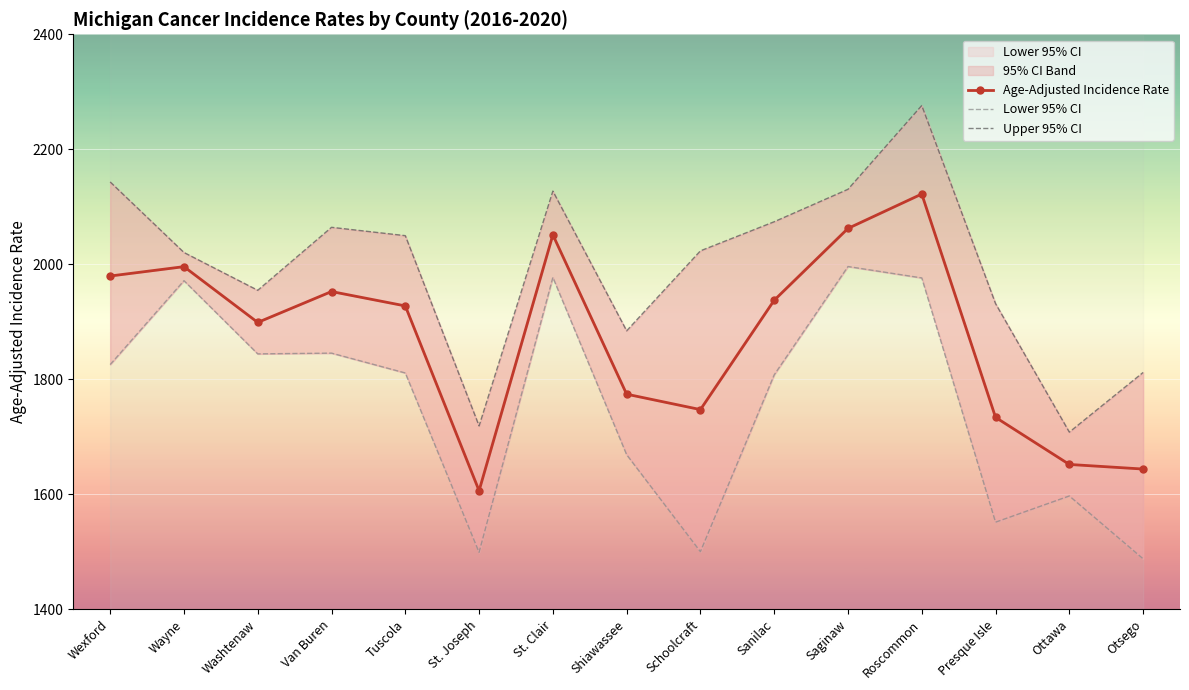

In Upper 95% CI, how many points are higher than both neighbors (excluding endpoints)?

3